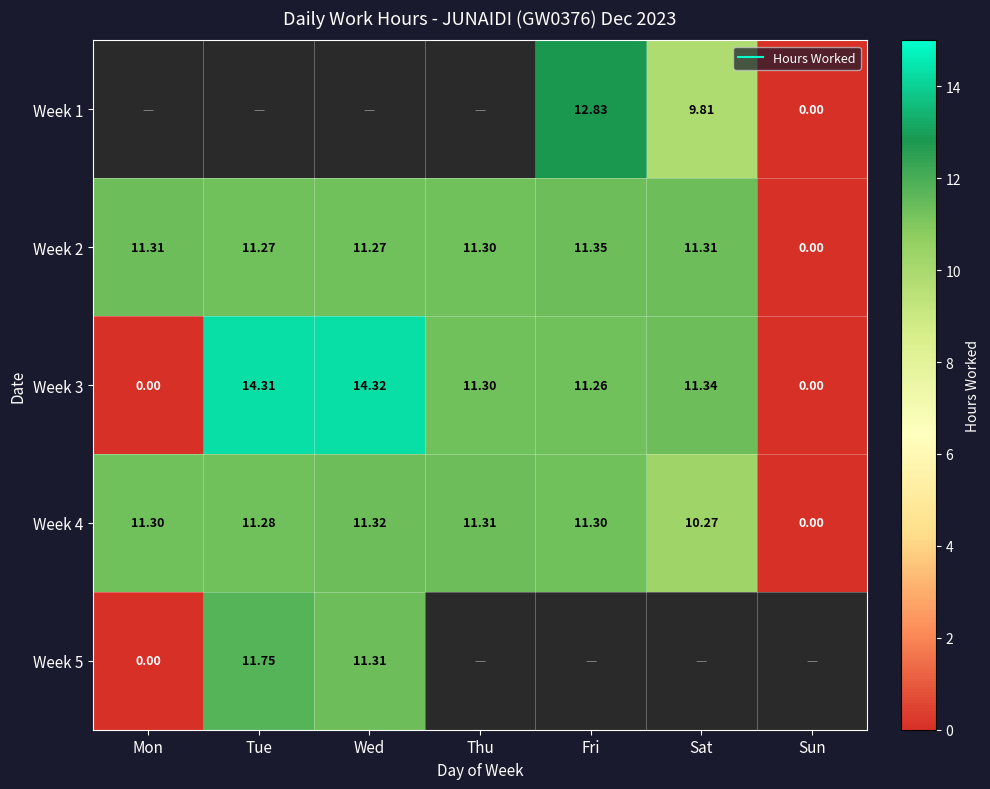

List the labels in order of Week 5 value, smallest first.

Mon, Wed, Tue, Thu, Fri, Sat, Sun